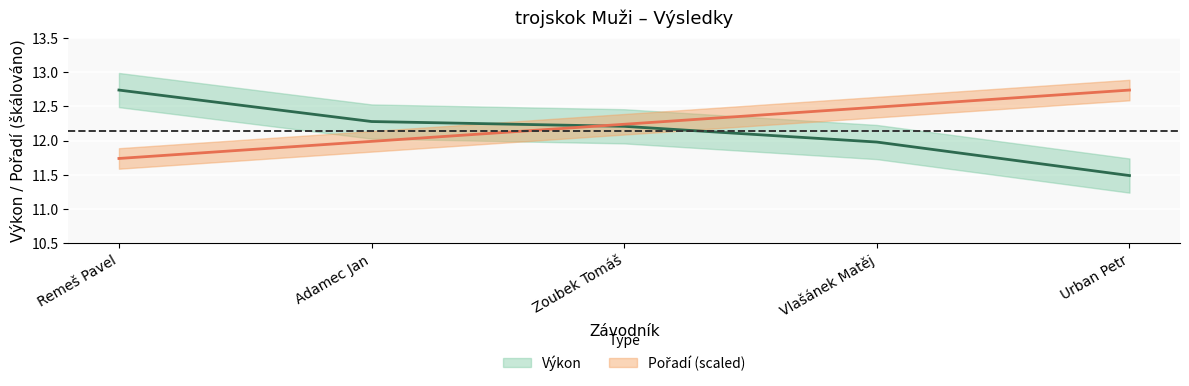

At which category is the sum across all series the highest?

Remeš Pavel